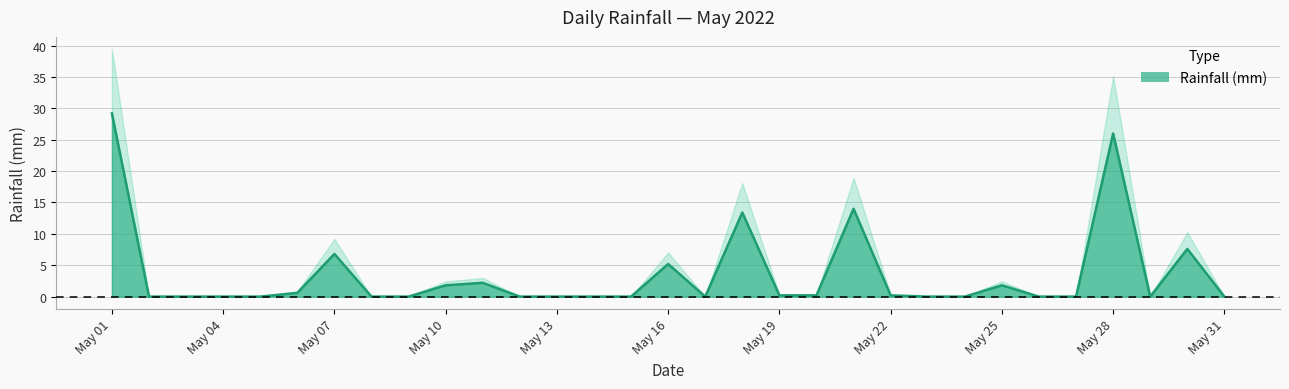

What is the approximate value at 2022-05-30?

7.6